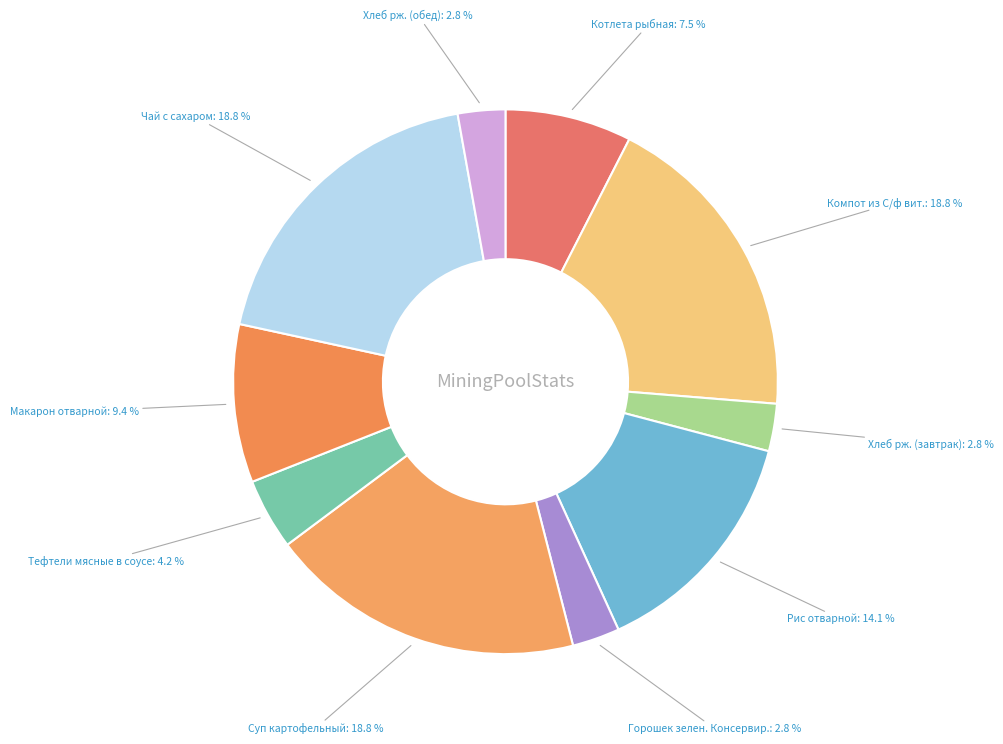

Approximately how many times larger is the value at Чай с сахаром compared to Котлета рыбная?

2.5